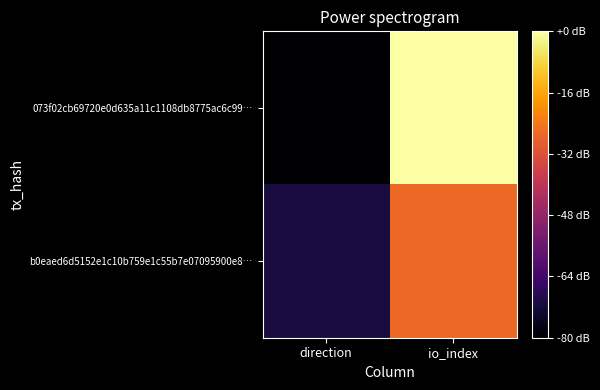

Rank the series by their maximum value, from highest to lowest.

073f02cb69720e0d635a11c1108db8775ac6c99…, b0eaed6d5152e1c10b759e1c55b7e07095900e8…